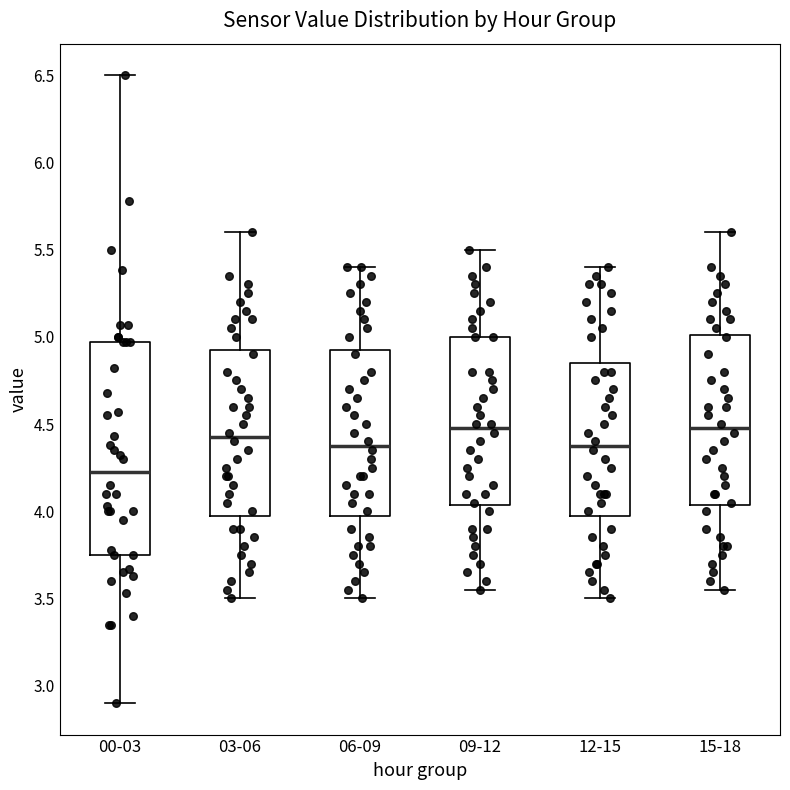

Reading left to right, transcribe this box plot: for each box, give where its median line is, the range the box spans, and where its two whiskers end, as read against the y-axis. The values are not printed on the chart, so give them approximately, as read against the axis.

00-03: median 4.25, box 3.75 to 4.95, whiskers 2.90 to 6.50
03-06: median 4.45, box 4.00 to 4.95, whiskers 3.50 to 5.60
06-09: median 4.40, box 4.00 to 4.95, whiskers 3.50 to 5.40
09-12: median 4.50, box 4.05 to 5.00, whiskers 3.55 to 5.50
12-15: median 4.40, box 4.00 to 4.85, whiskers 3.50 to 5.40
15-18: median 4.50, box 4.05 to 5.00, whiskers 3.55 to 5.60